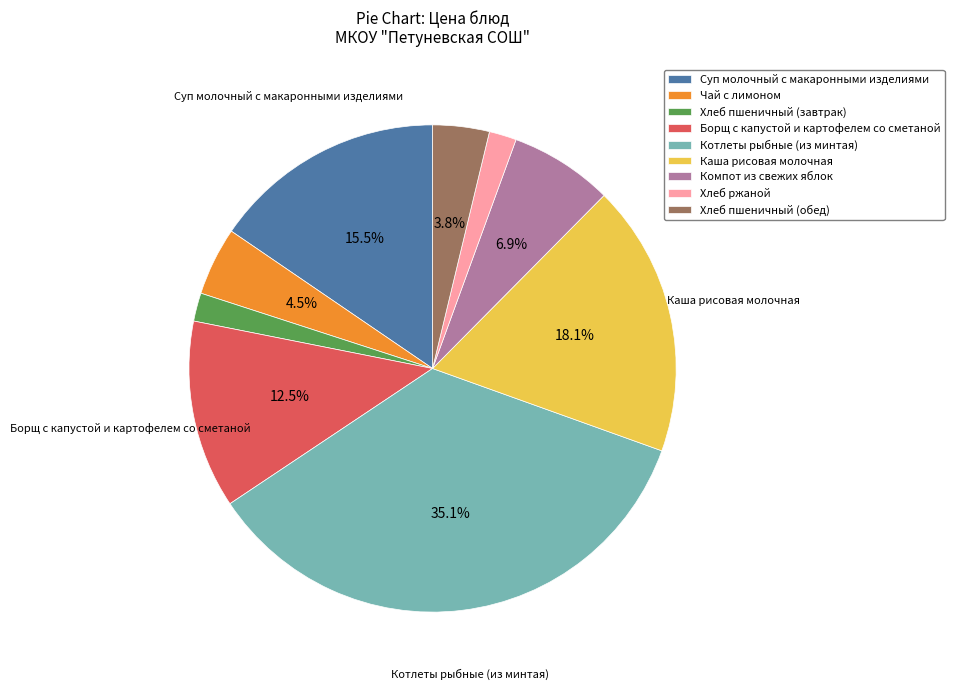

To the nearest percent, what portion does Хлеб ржаной represent?

2%